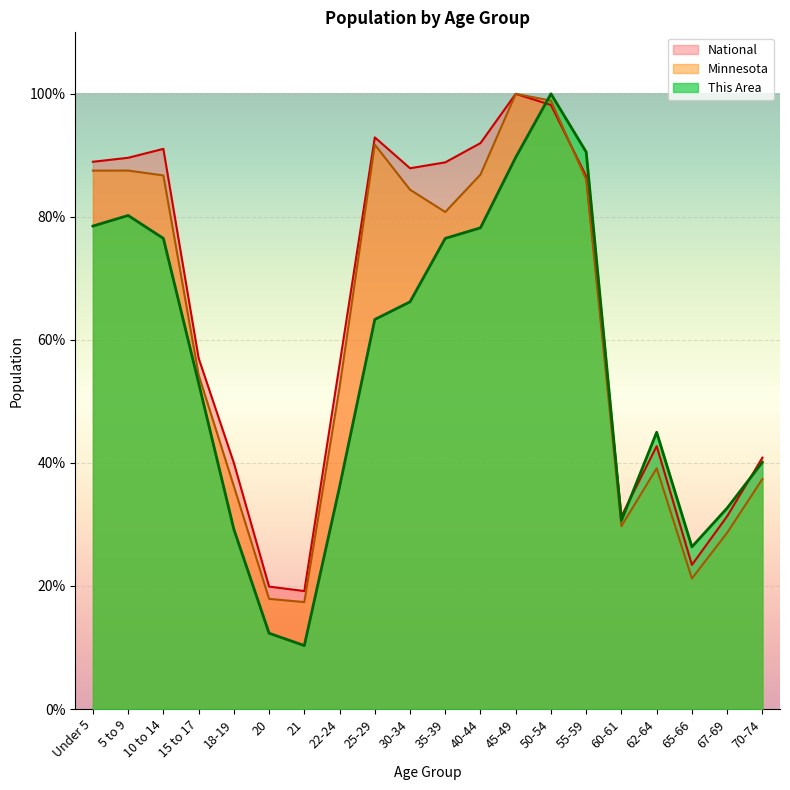

What is the total value across all series at 15 to 17?

164.4